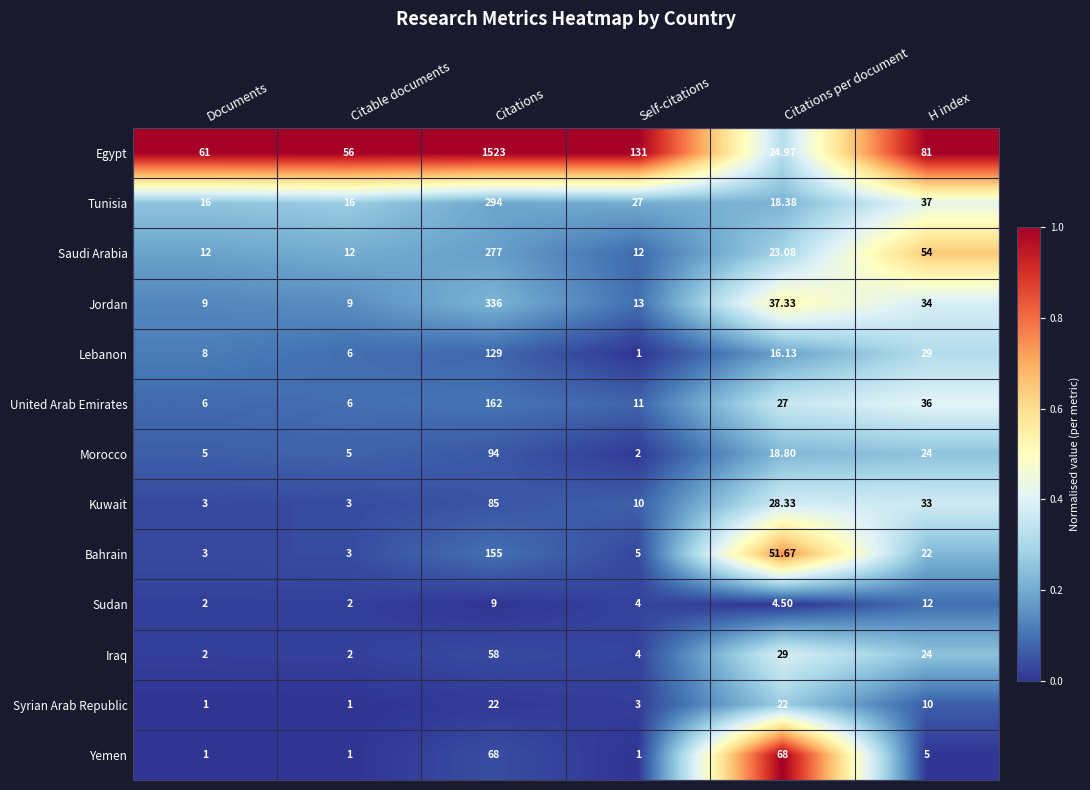

Where is Tunisia nearest to the value 155?

H index